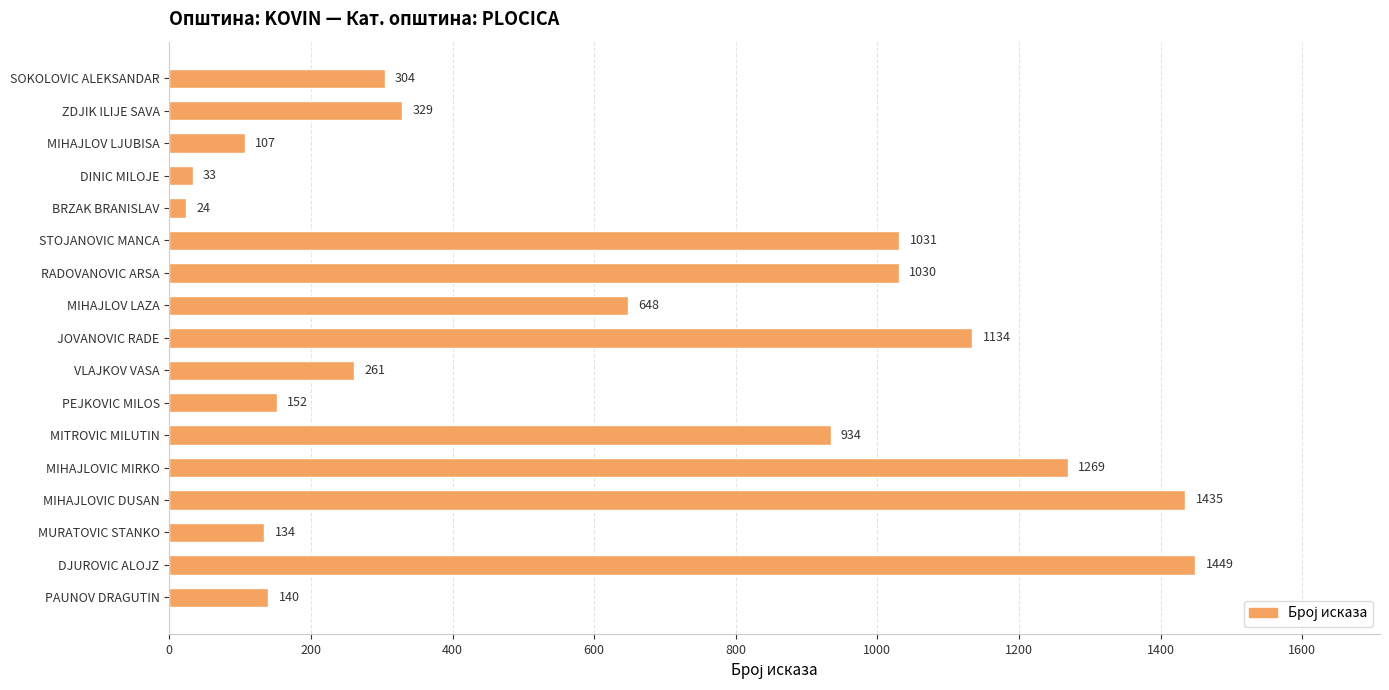

True or false: the data shows 1797 at MIHAJLOVIC MIRKO.

False